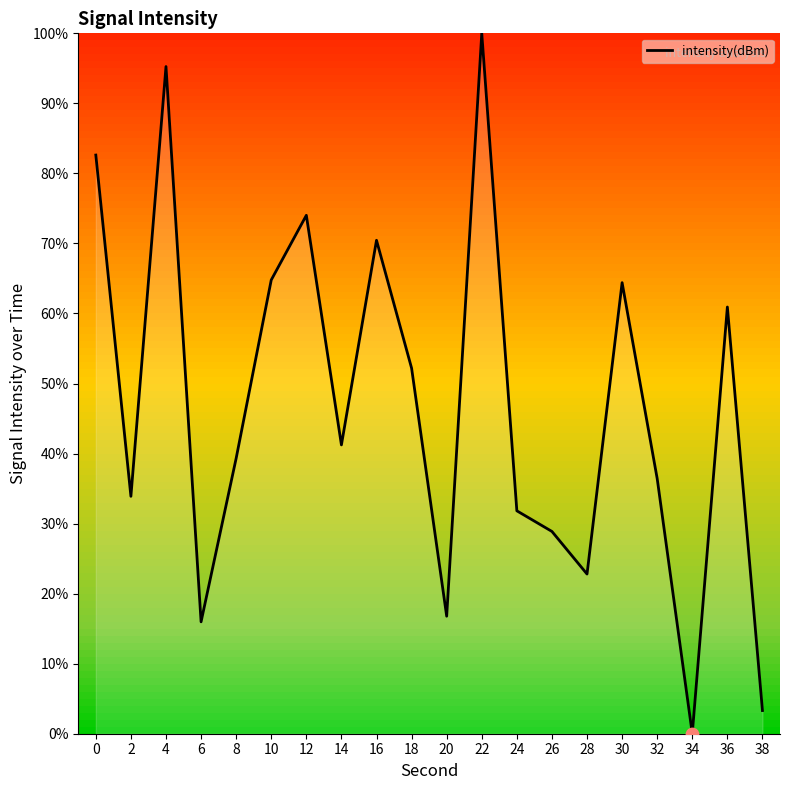

What is the change in value from 10 to 26?

-35.9